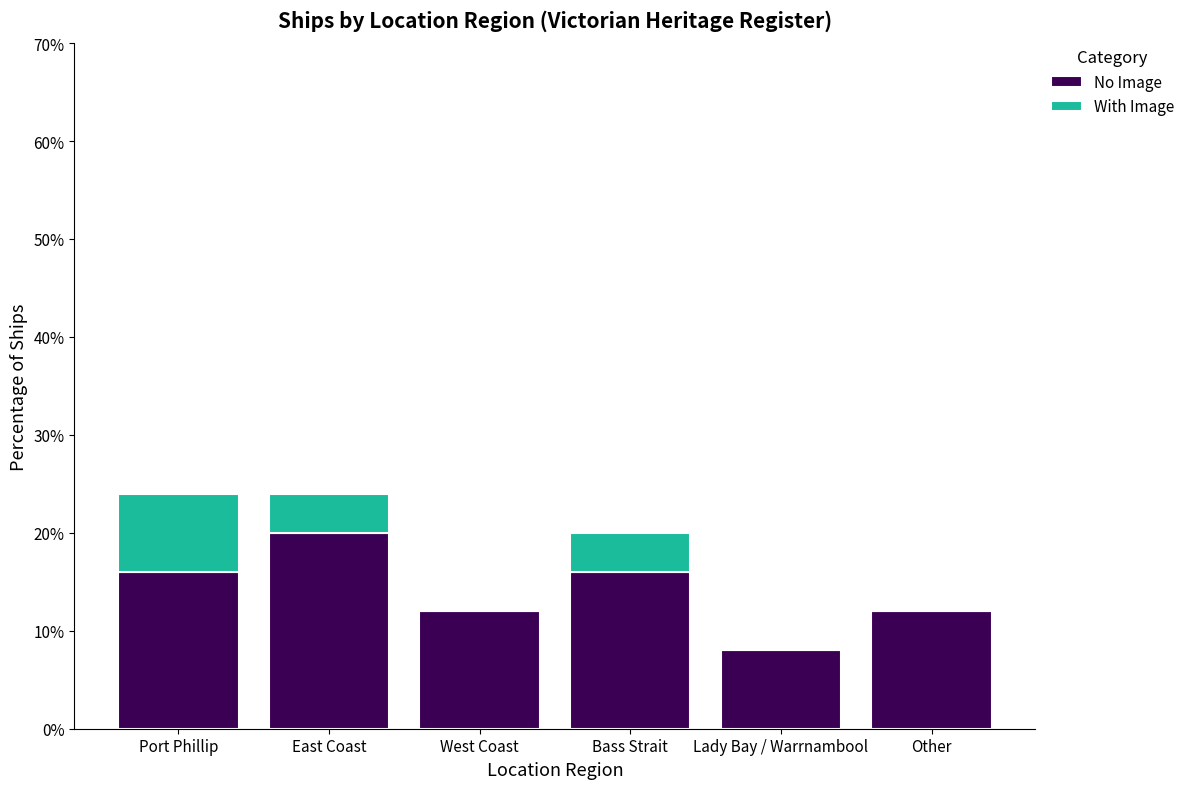

What is the total value across all series at Port Phillip?

24